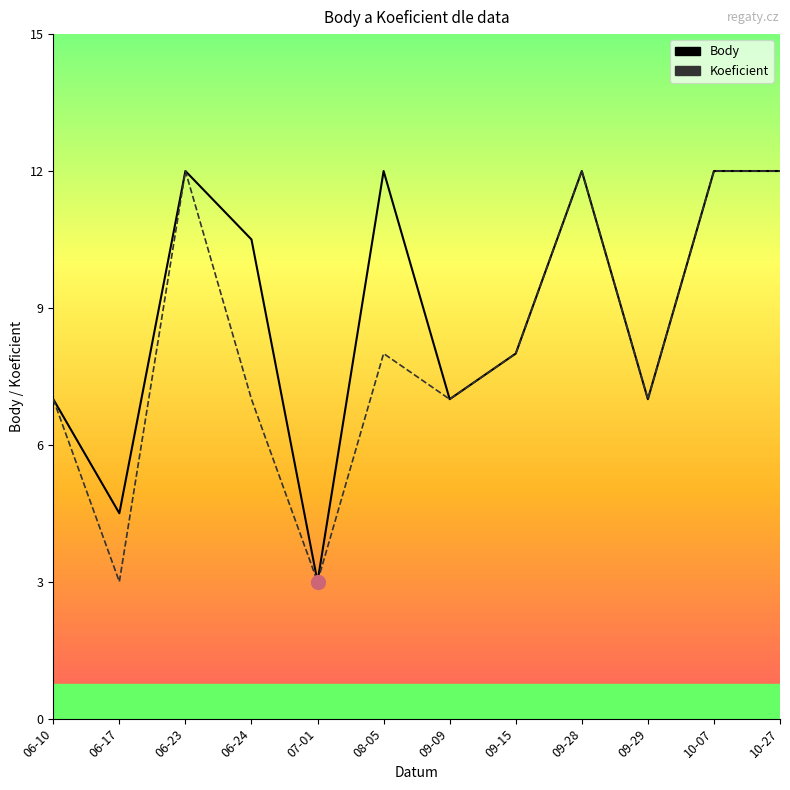

What is the maximum value for Koeficient?

12.0